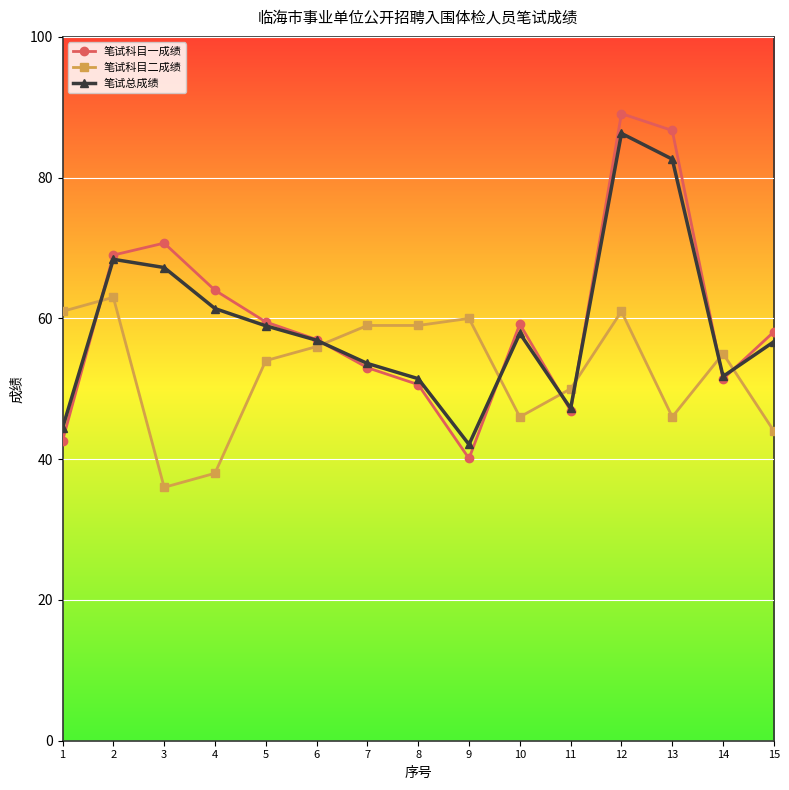

What is the value of the 笔试总成绩 point at the 7th from the left?

53.6